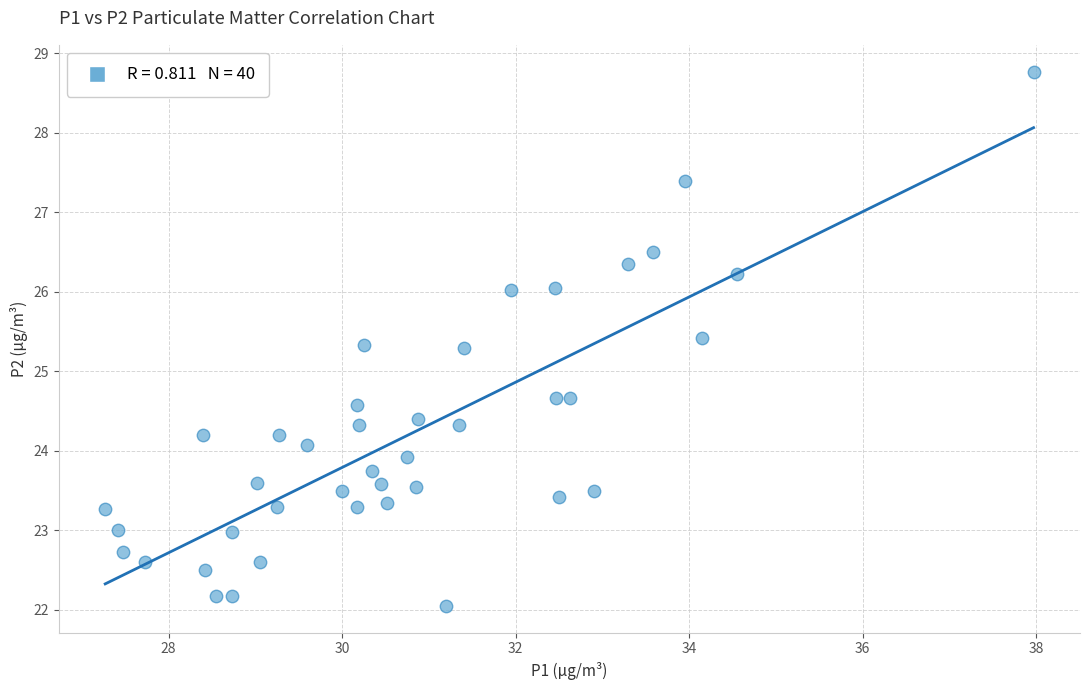

What is the range of Y values (max minus min)?

6.7